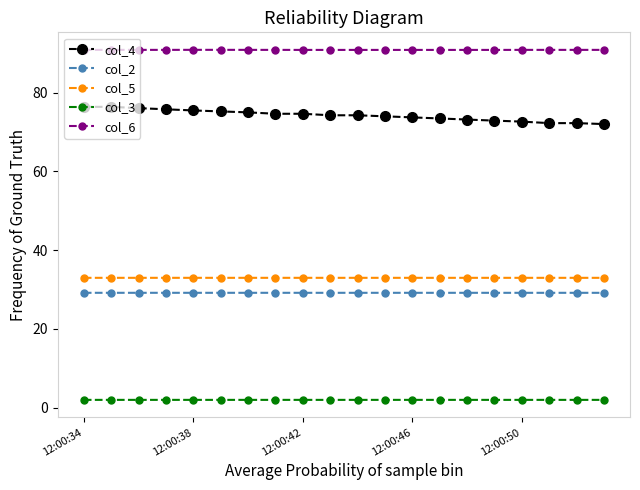

What is the sum of all col_3 values?

39.3